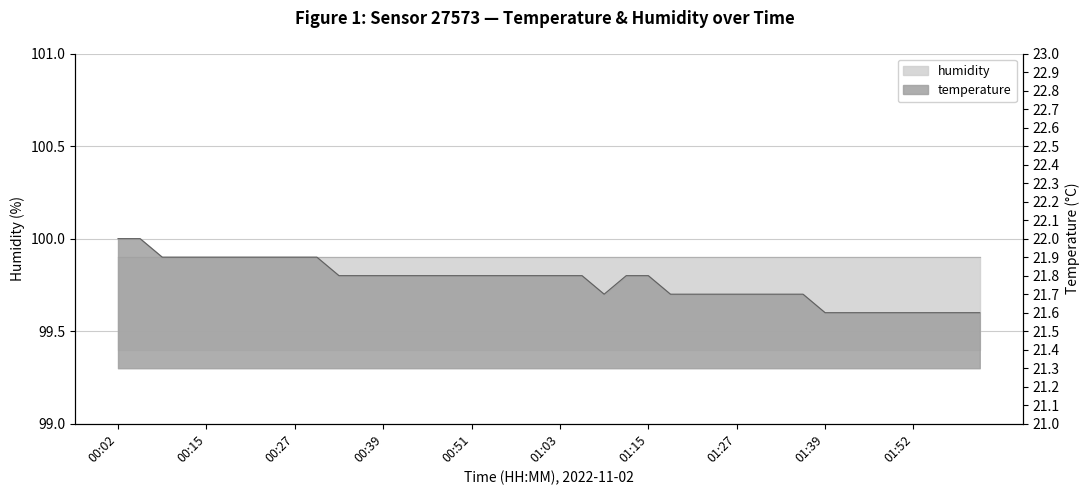

What is the maximum value shown in the chart?

22.0